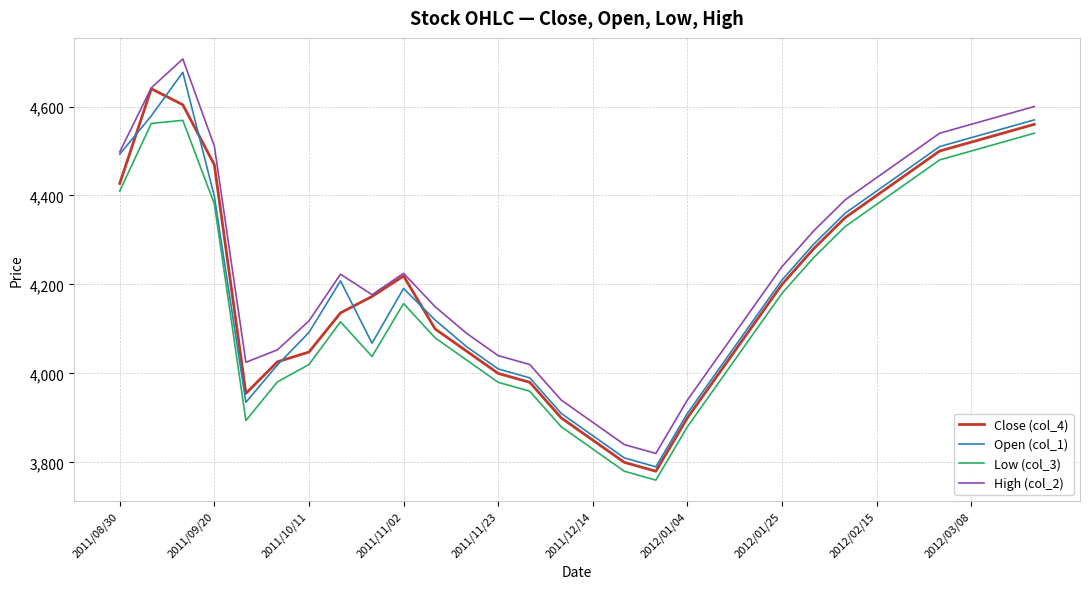

What is the lowest value of the Close (col_4) series?

3780